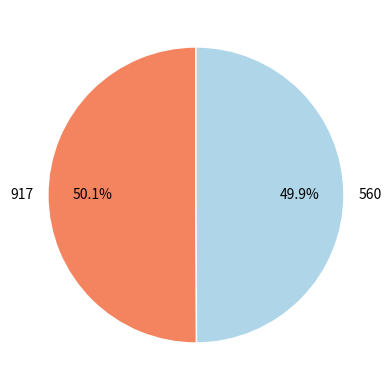

Is the sum of 560 and 917 greater than half?

Yes